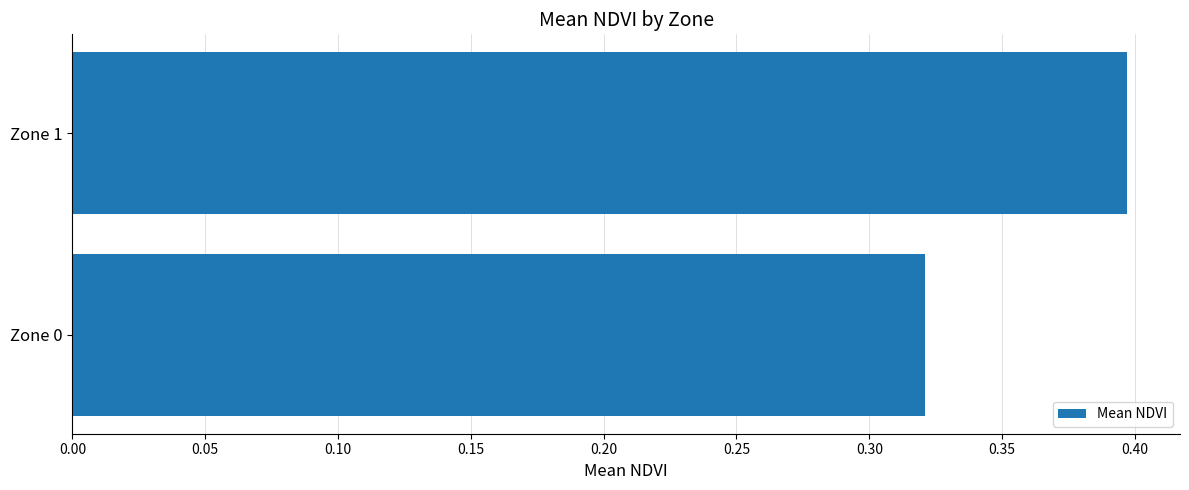

Are the bars grouped side by side (vs. stacked)?

No